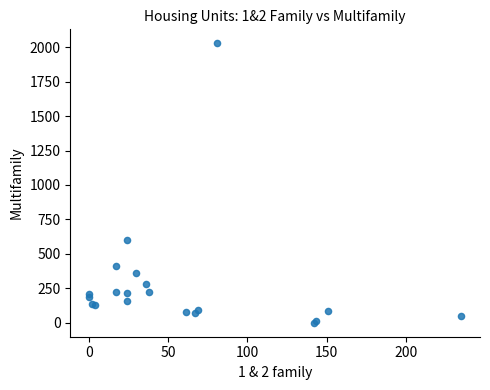

What Y value in the scatter plot is closest to 1014?

597